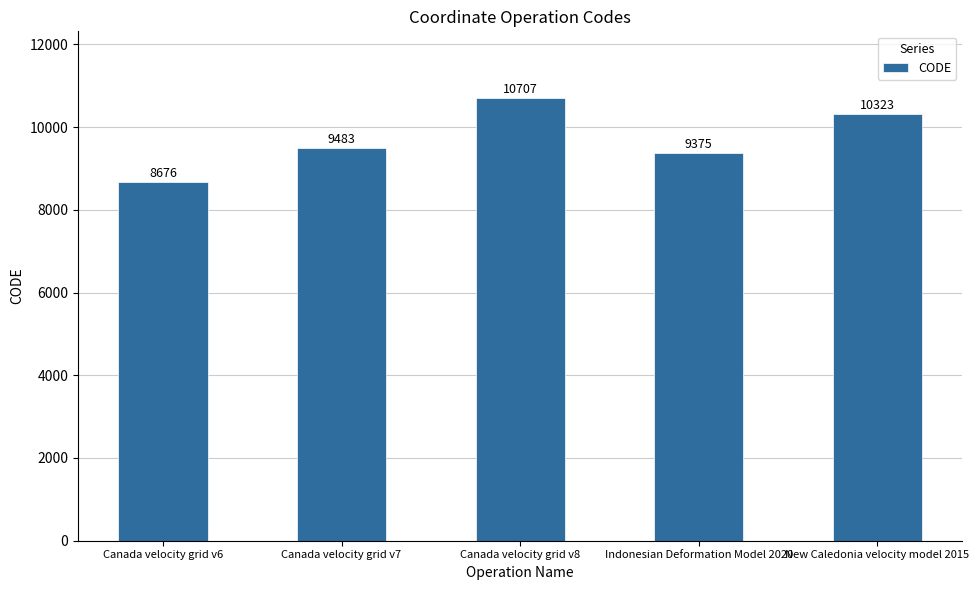

What is the greatest value displayed?

10707